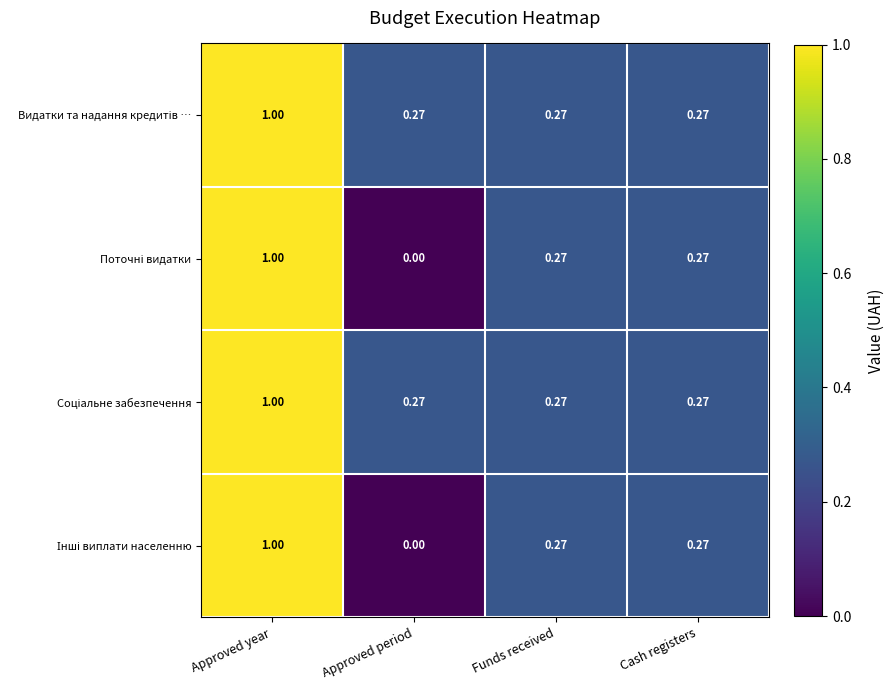

Which category has the highest value across all series?

Approved year